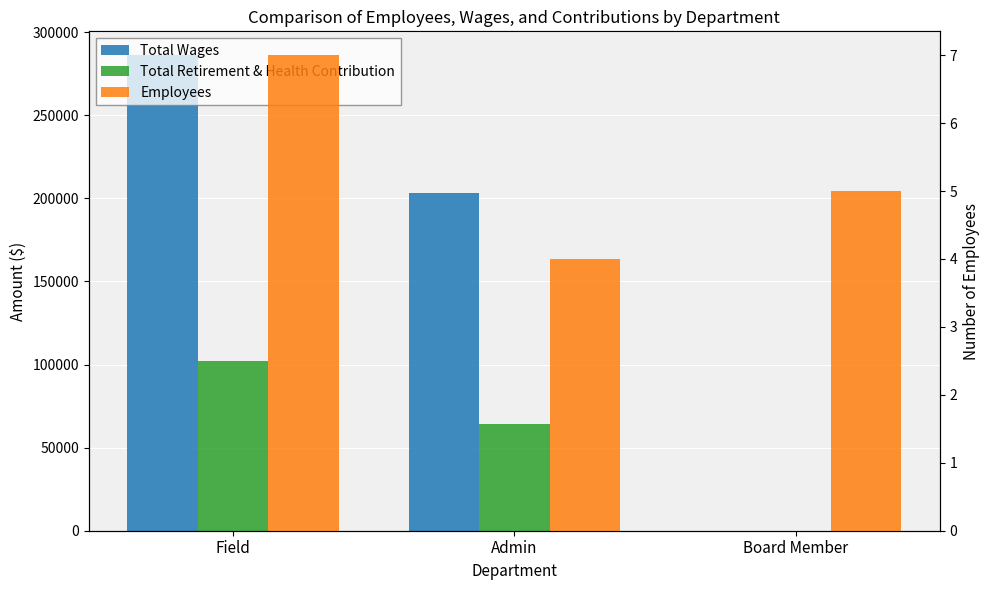

Reading left to right, transcribe all the data shown in this chart.

Total Wages: 286133	203153	0
Total Retirement & Health Contribution: 102327	64163	0
Employees: 7	4	5